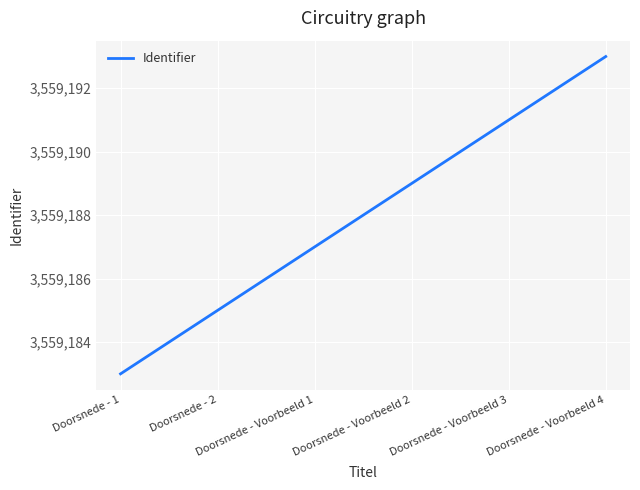

What is the difference between the maximum and minimum values?

10